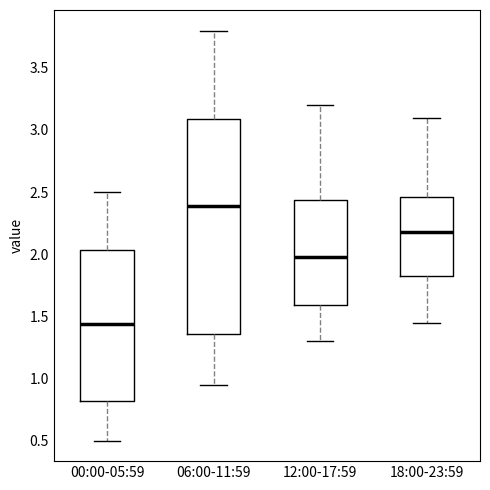

Which box has the highest median line?

06:00-11:59